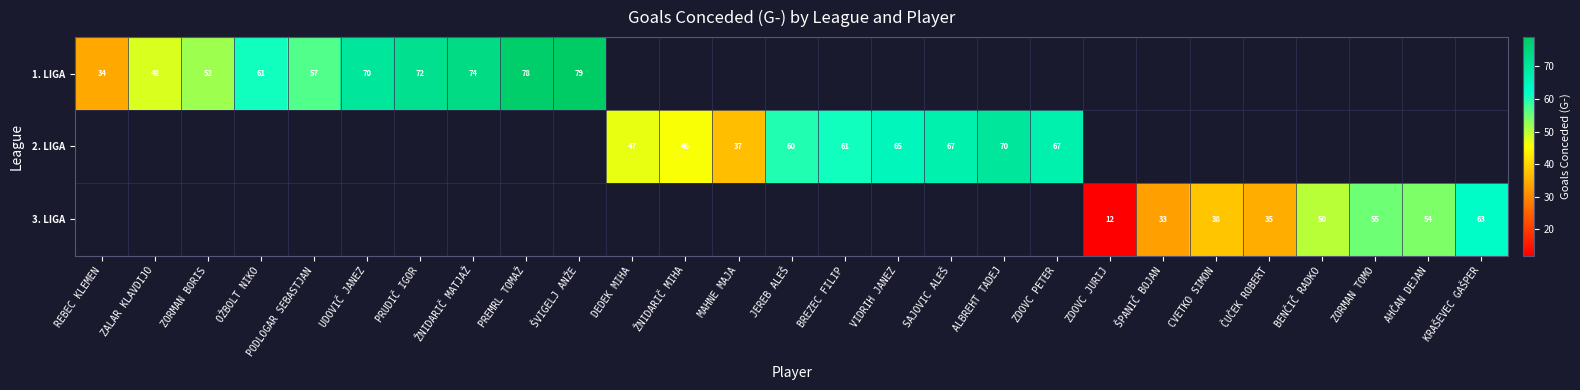

Which label corresponds to the smallest value in the chart?

ZDOVC JURIJ